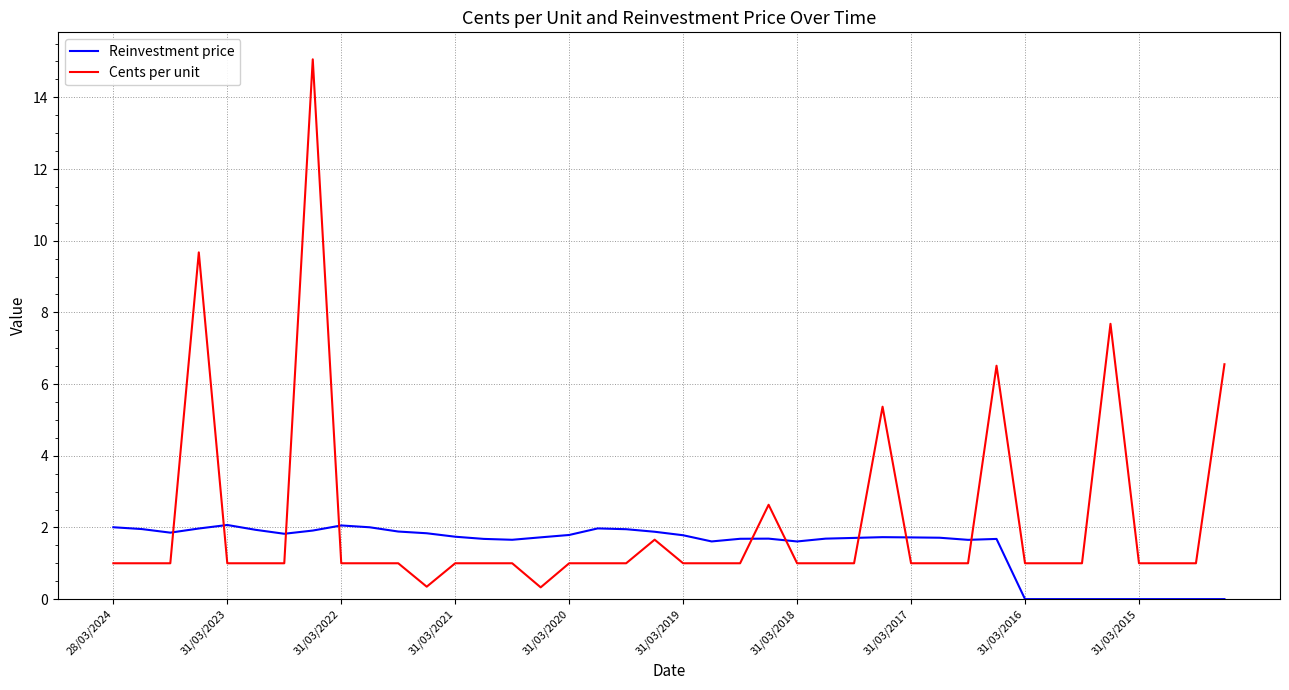

What are all the series names shown in the legend?

Reinvestment price, Cents per unit